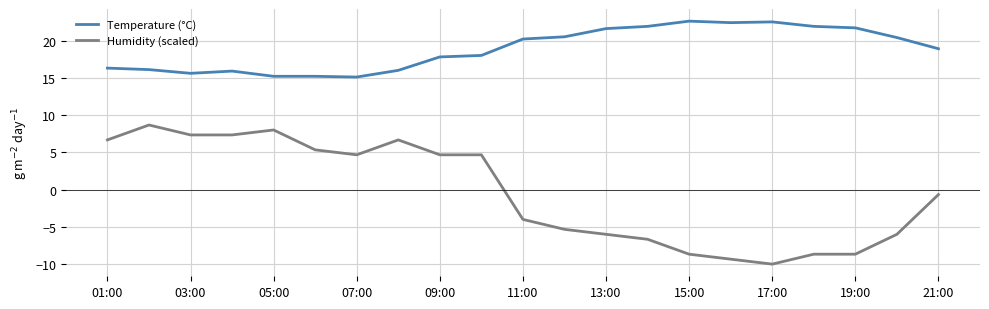

True or false: Humidity (scaled) and Temperature (°C) cross at least once.

False